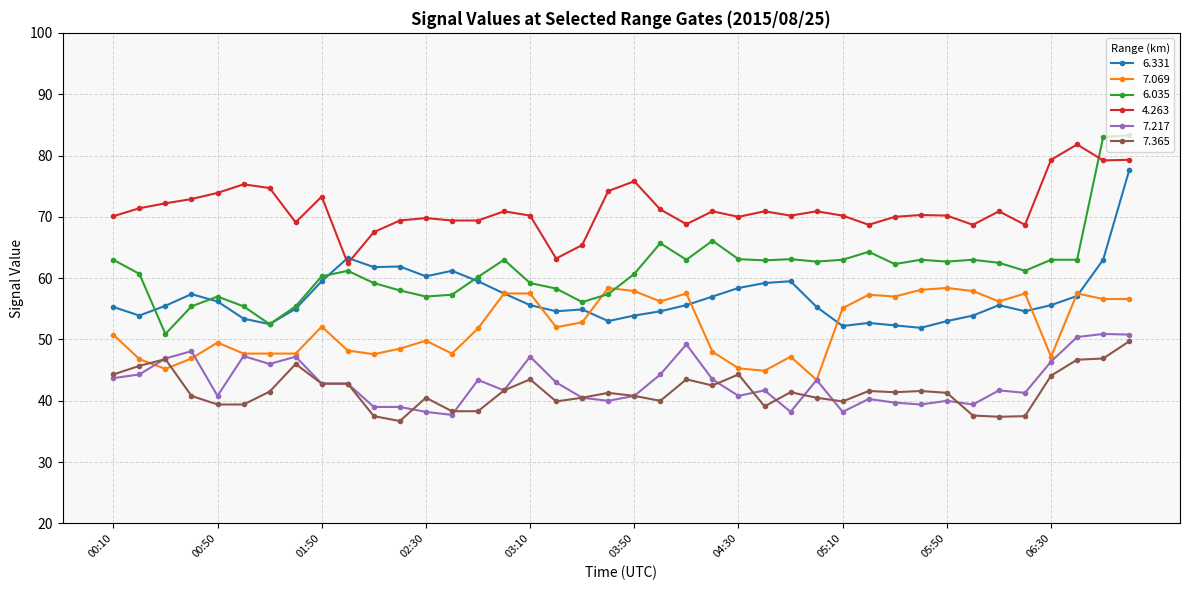

Which series ends up on top after the final intersection of 6.035 and 7.069?

6.035